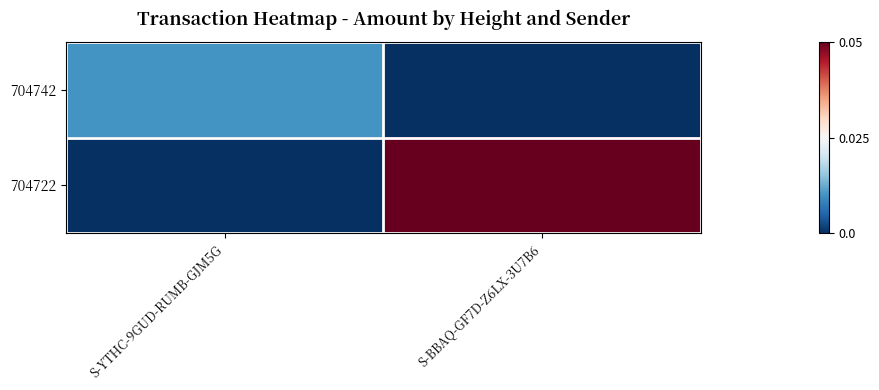

How many series are shown in this chart?

2